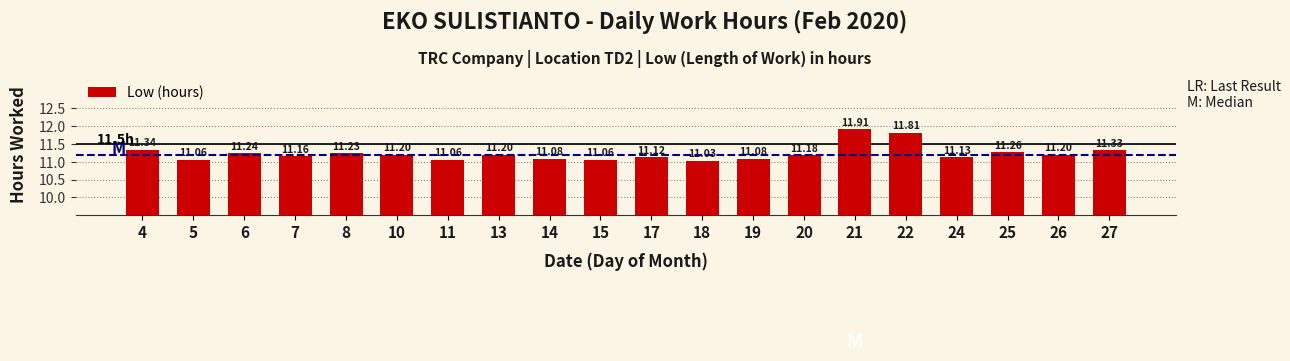

Does the chart contain any negative values?

No